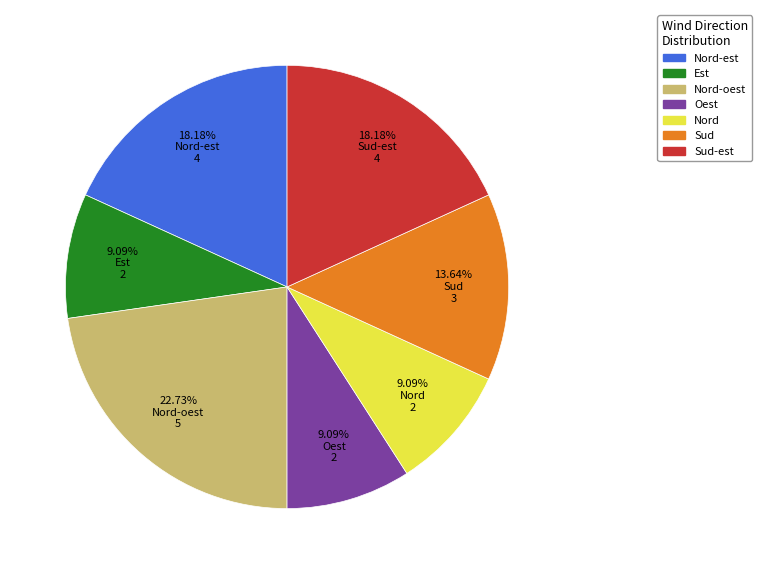

Does any single category account for the majority?

No